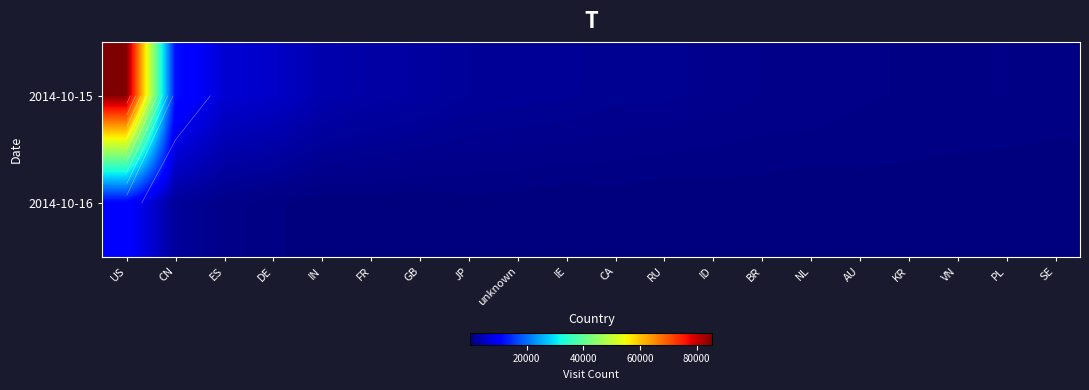

Is it true that 2014-10-15 equals 215 at VN?

False